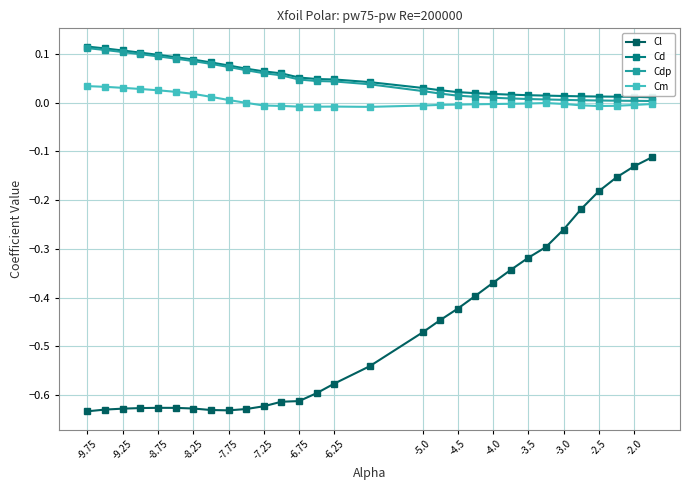

True or false: Cl and Cdp intersect in this chart.

False